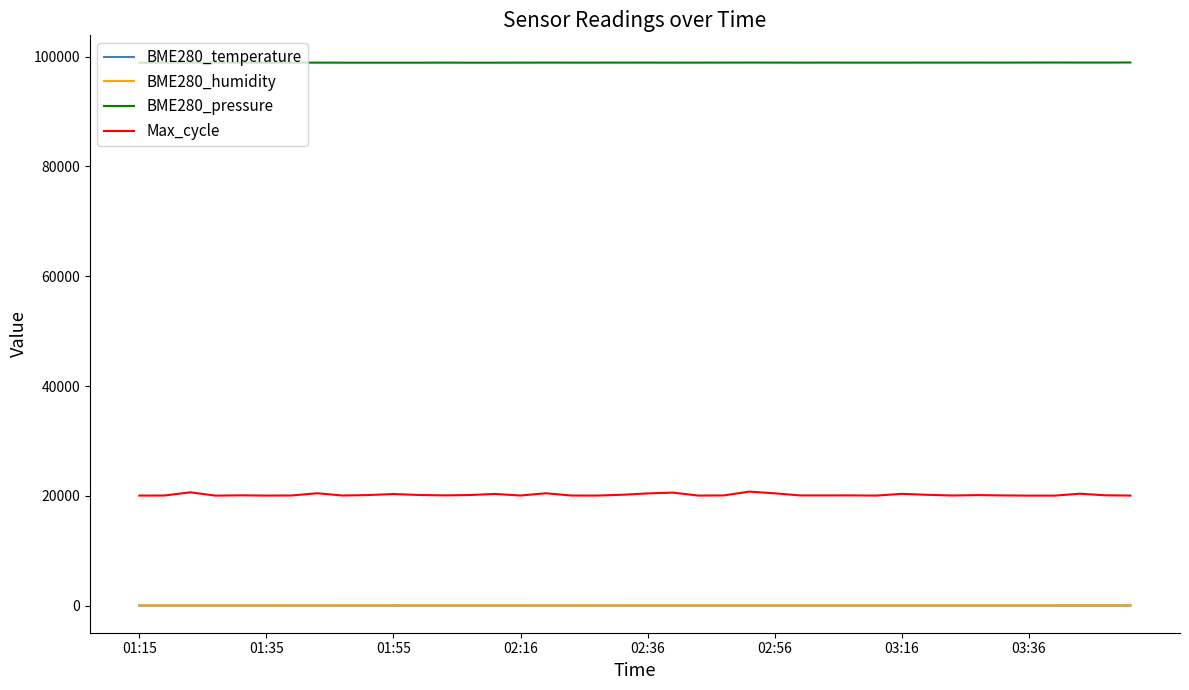

Which series has the largest total across all categories?

BME280_pressure